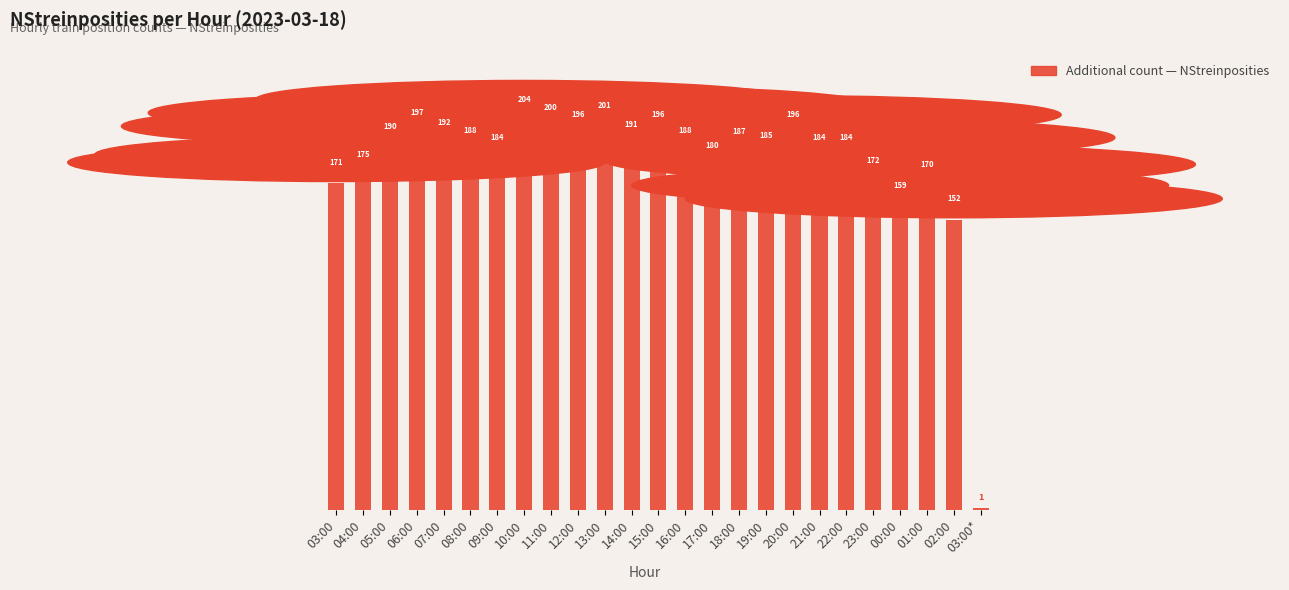

What is the label of the 12th bar from the left?

14:00